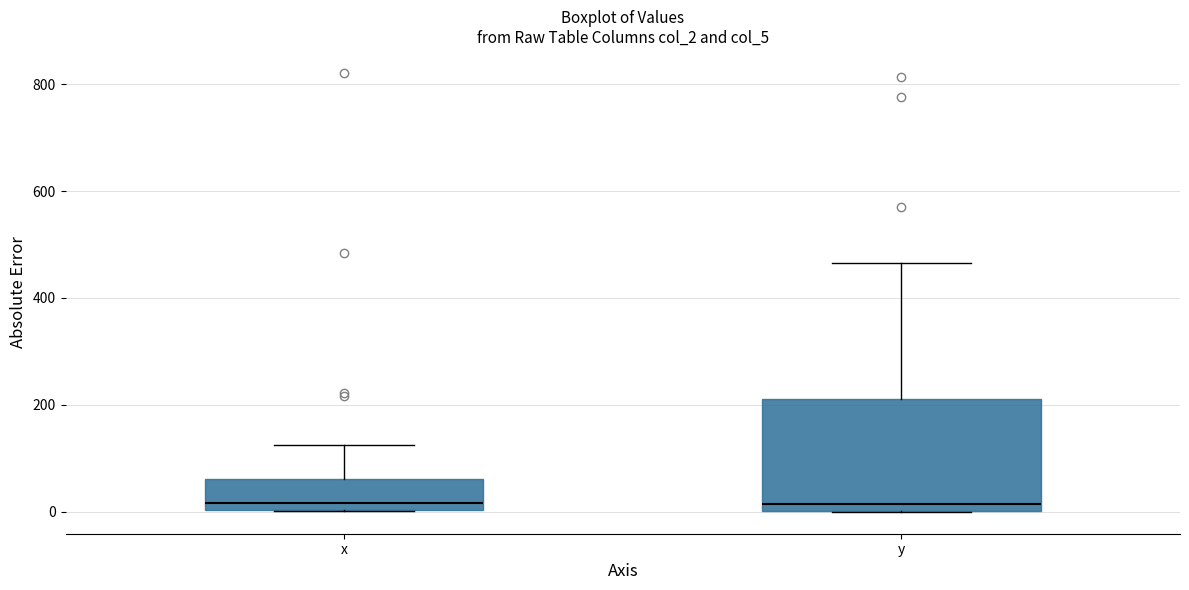

Which box is the tallest, from its lower edge to its upper edge?

y